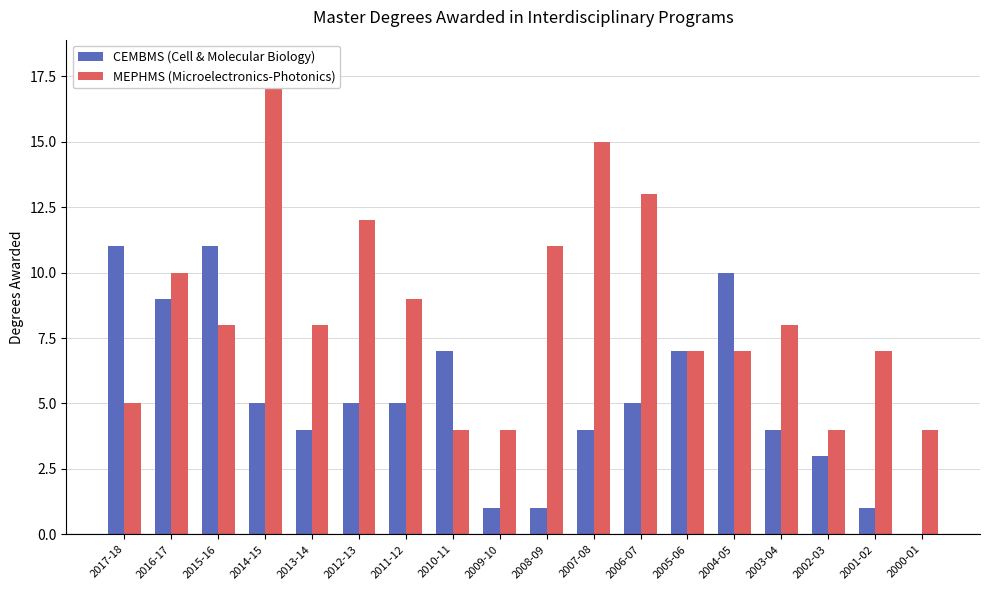

Which series has the widest spread of values?

MEPHMS (Microelectronics-Photonics)